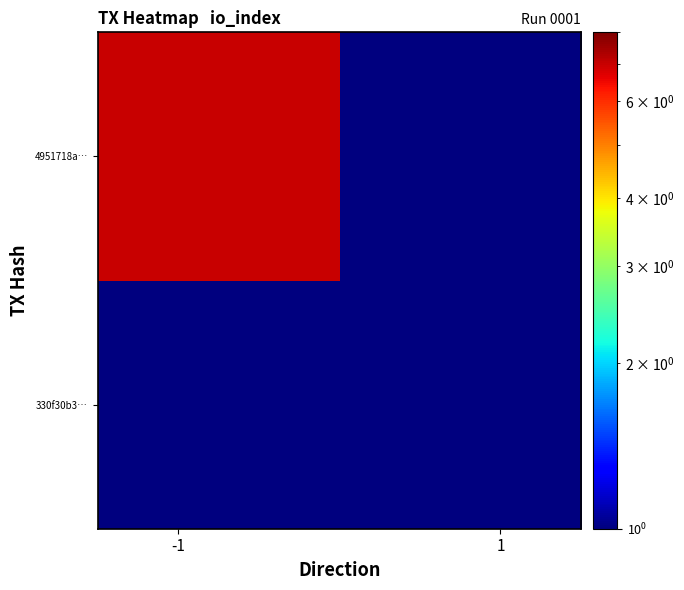

Reading left to right, transcribe all the data shown in this chart.

330f30b3…: 1	1
4951718a…: 7	1